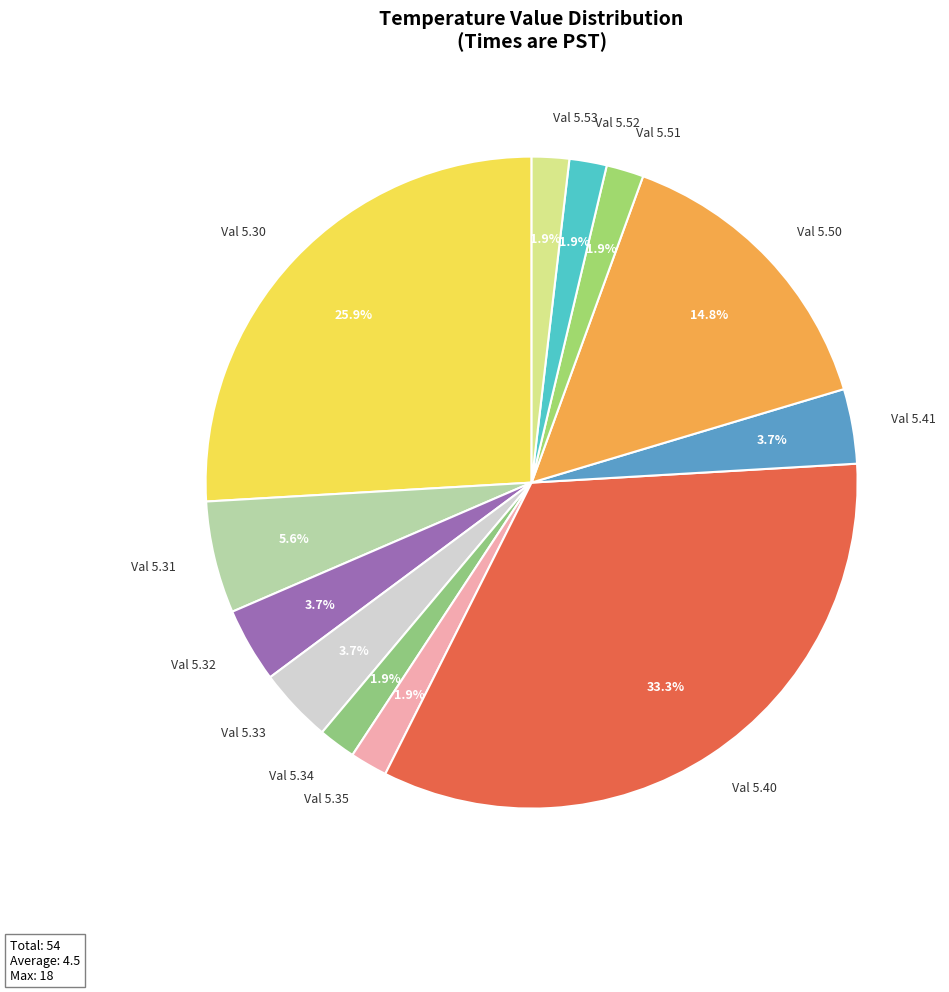

Which has a higher value, Val 5.41 or Val 5.31?

Val 5.31